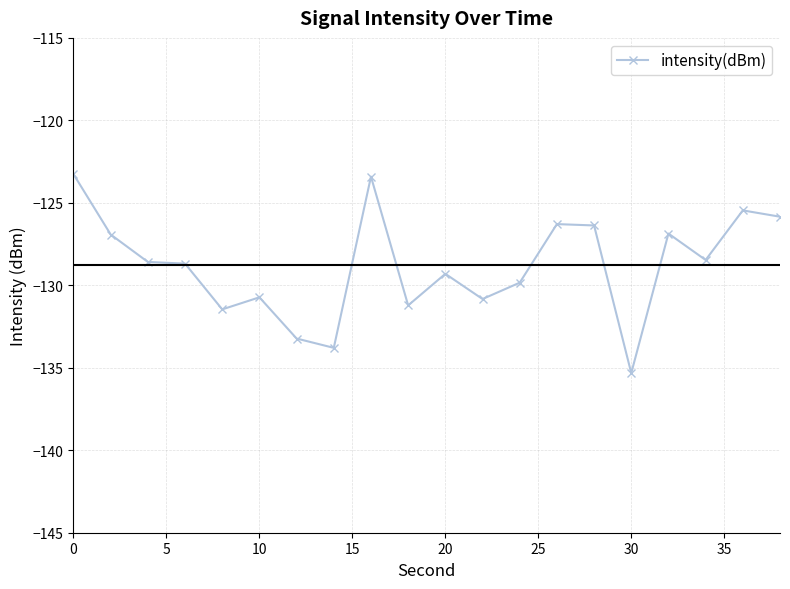

What is the value of the 12th point from the left?

-130.8